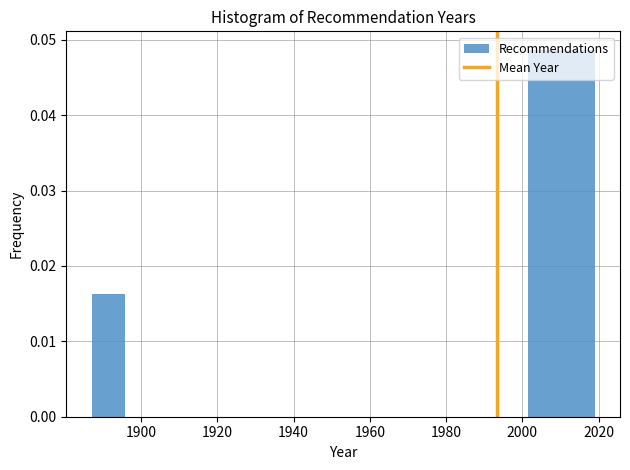

What is the height of the bar covering 2001.4 to 2010.2 on the x-axis? Neither the bar edges nor the heights are printed on the chart, so give them approximately, as read against the axes.

0.049